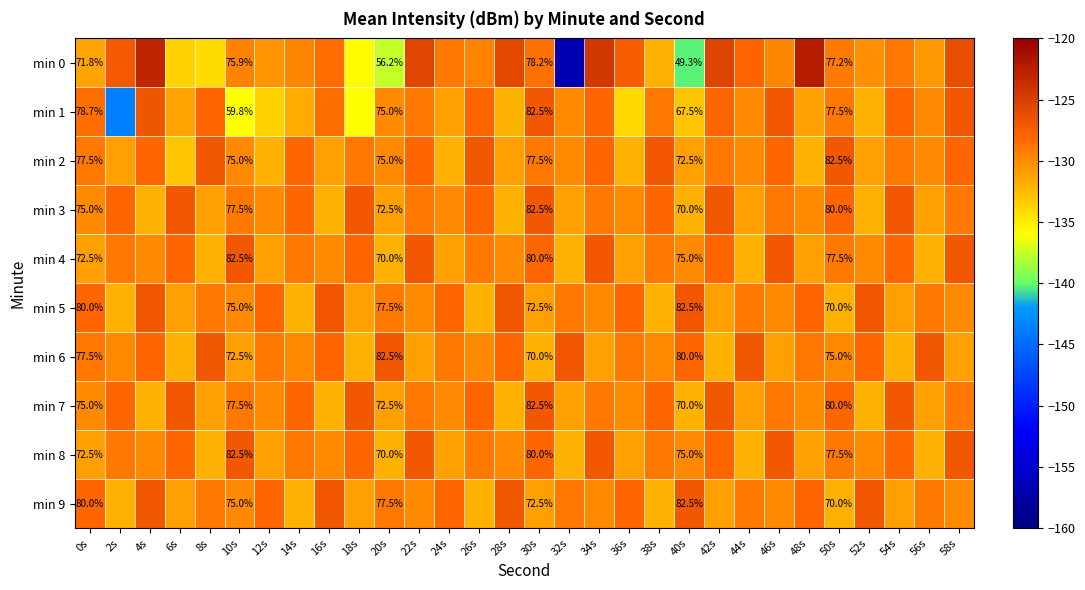

What is the average value of the min 2 series?

-129.6